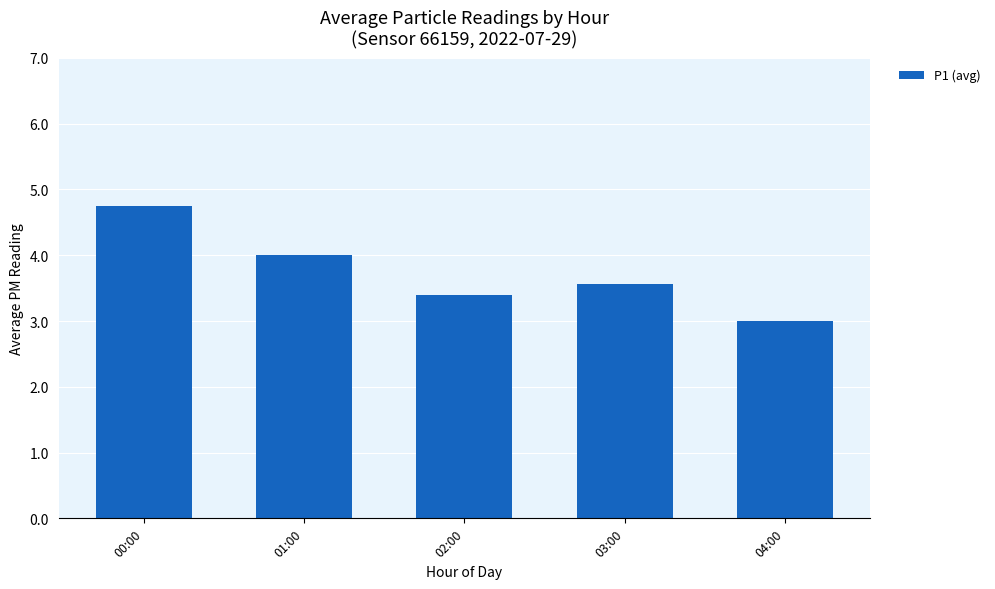

At which category does the chart reach its peak across all series?

00:00